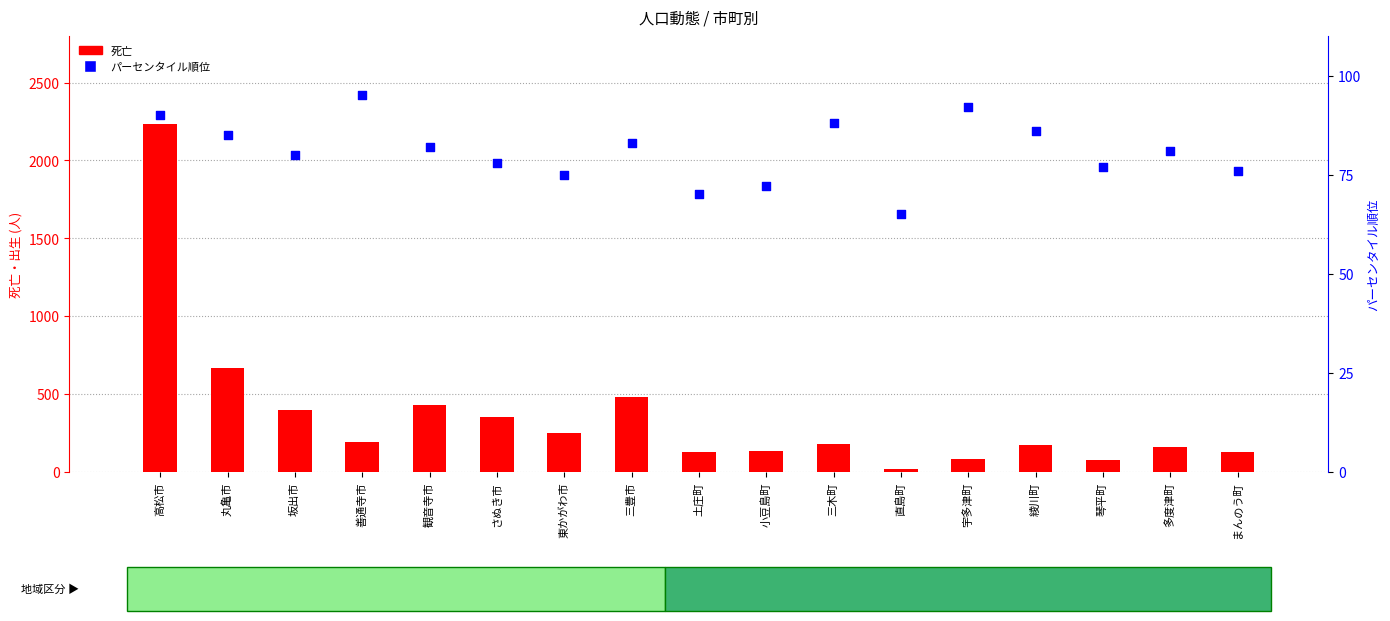

What is the total value across all series at 土庄町?

195